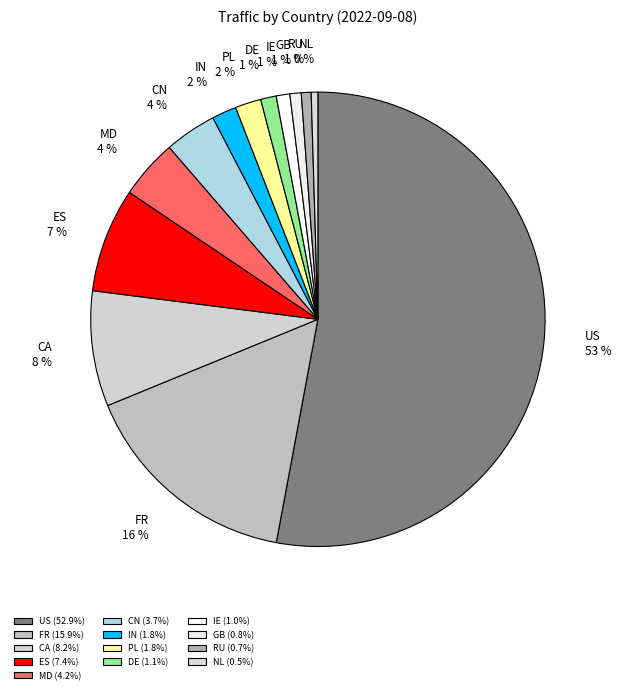

How many slices are in this pie chart?

13